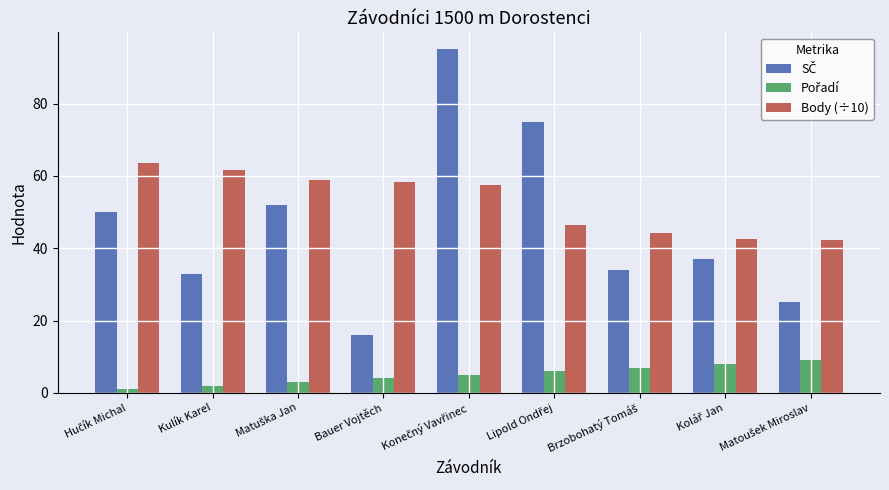

Which series has the largest total across all categories?

Body (÷10)